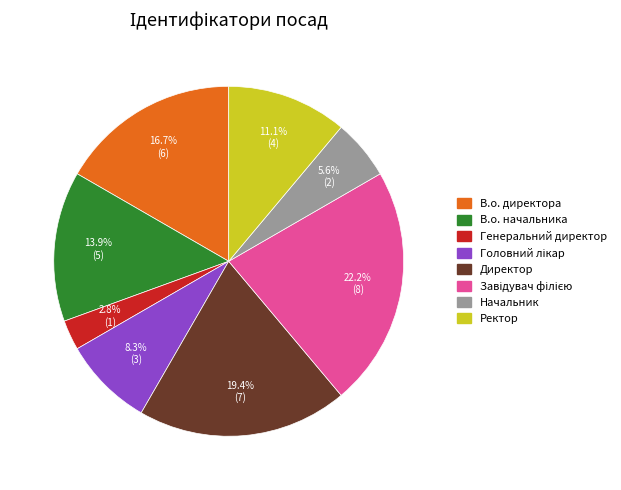

Which category has the smallest portion of the pie?

Генеральний директор